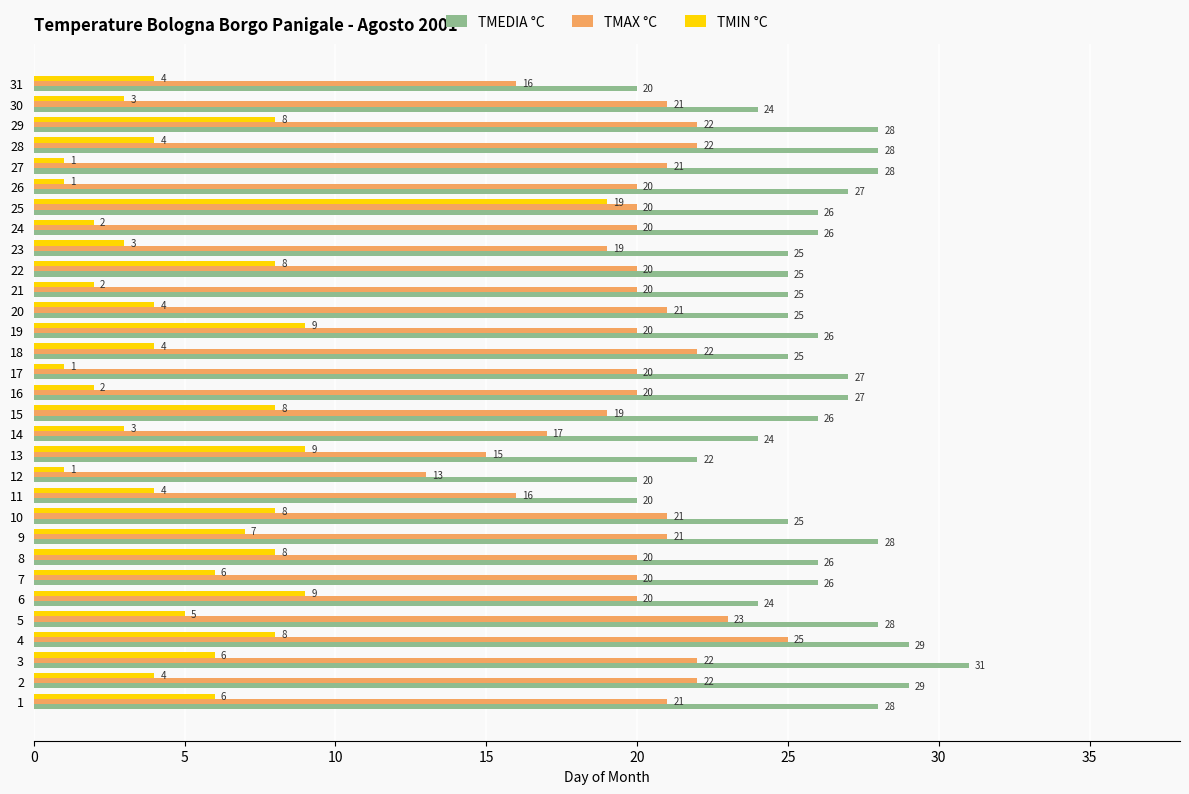

How many categories are shown in the chart?

31